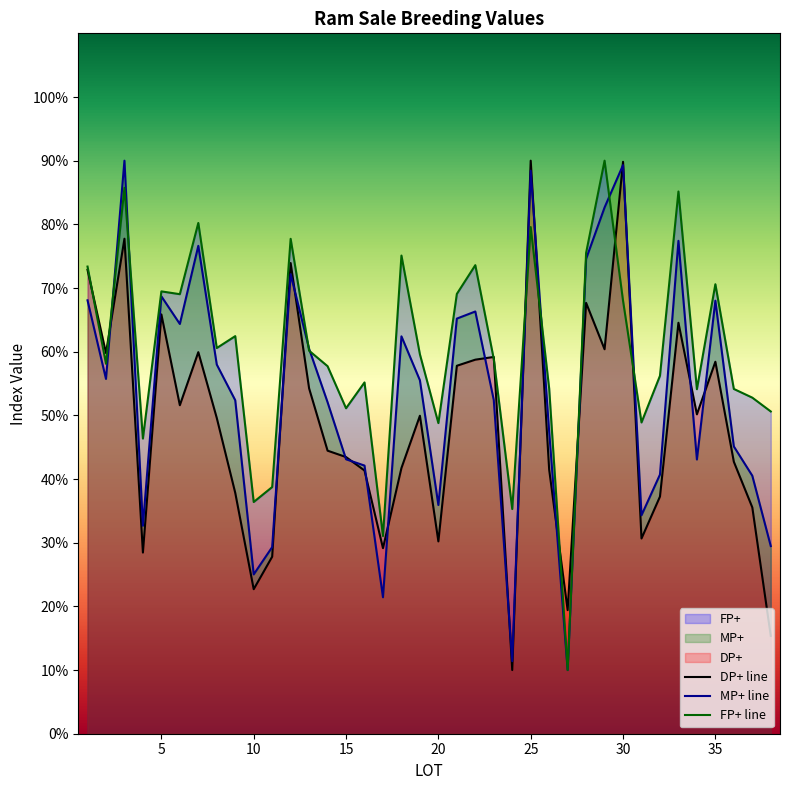

What is the minimum value for FP+ line?

10.0